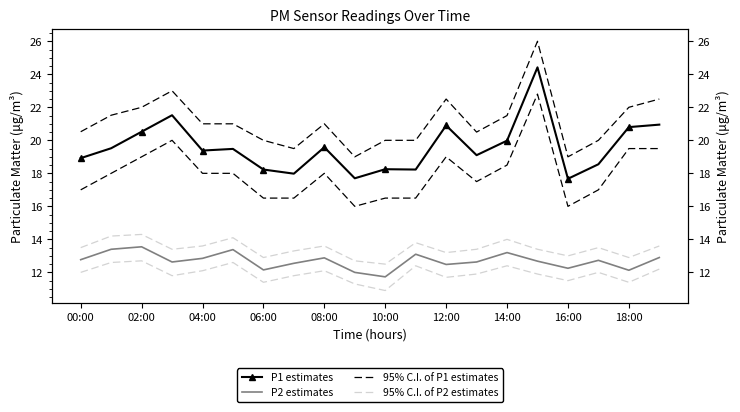

What is the maximum value shown in the chart?

26.0